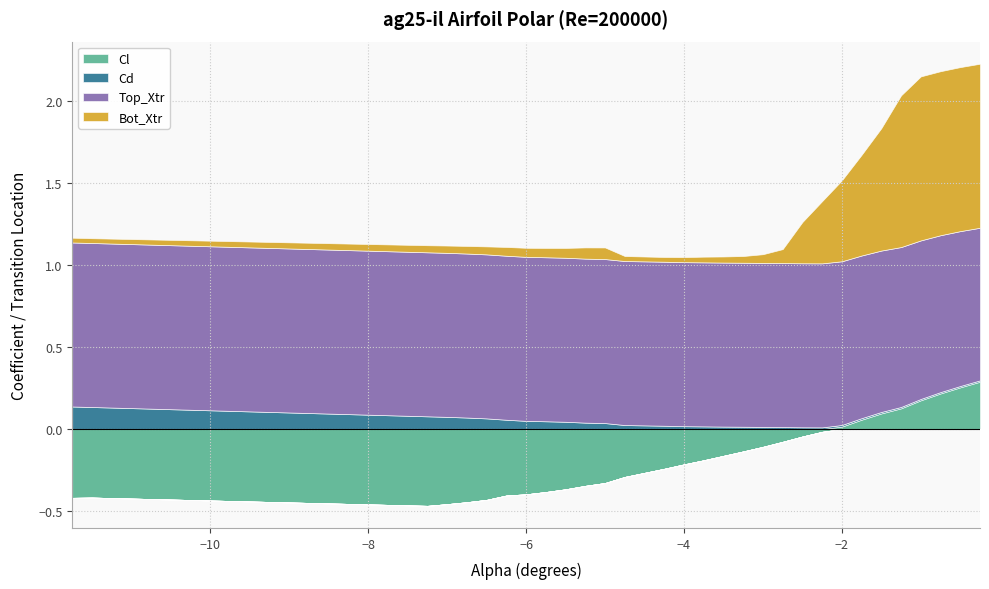

How many lines are shown in the chart?

4